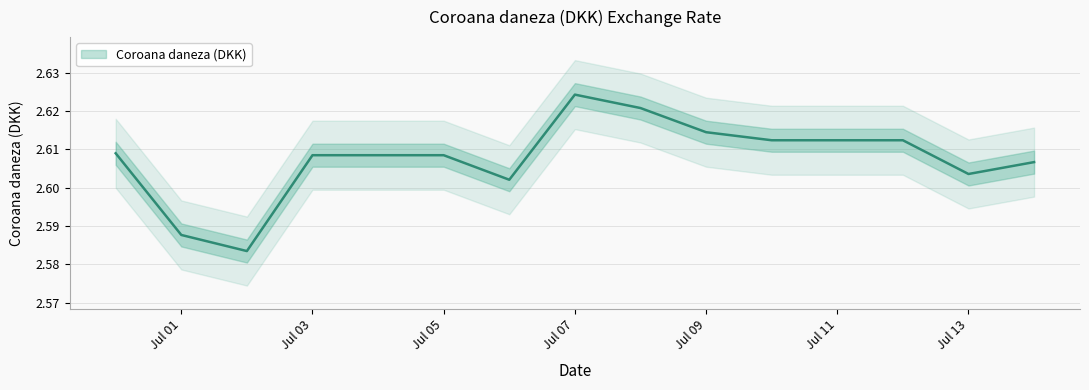

Which category has the highest value across all series?

Jul 07